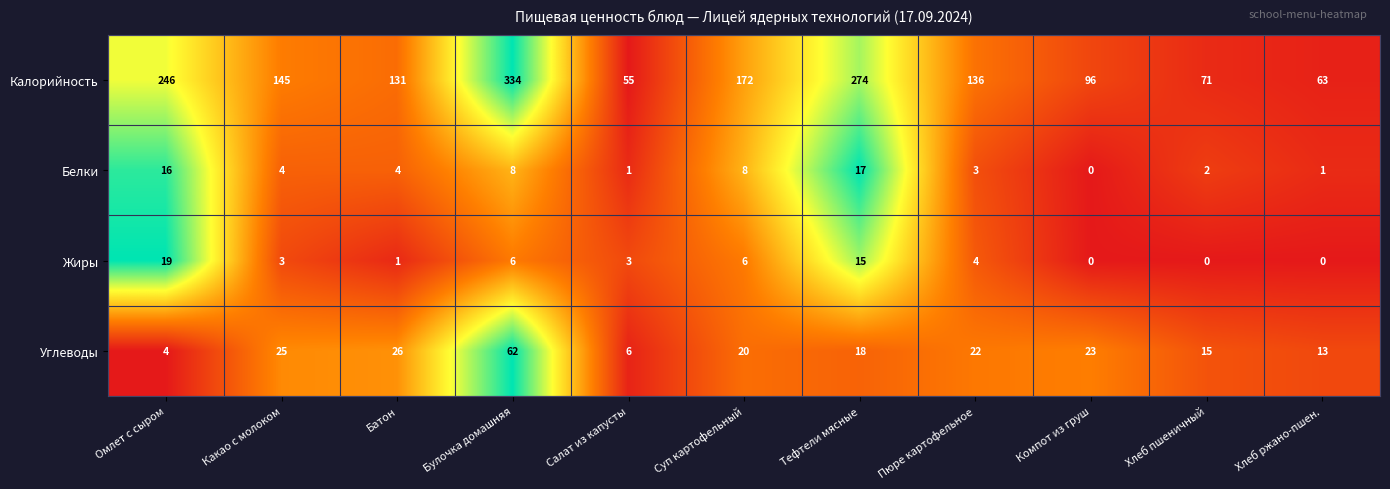

Which series has the largest total across all categories?

Калорийность